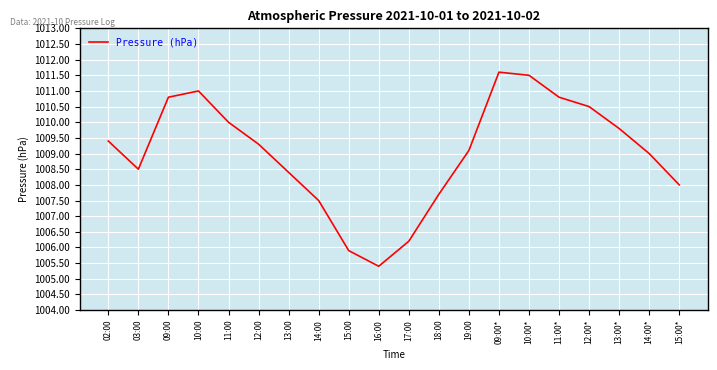

What is the sum of the values at 12:00* and 14:00?

2018.0